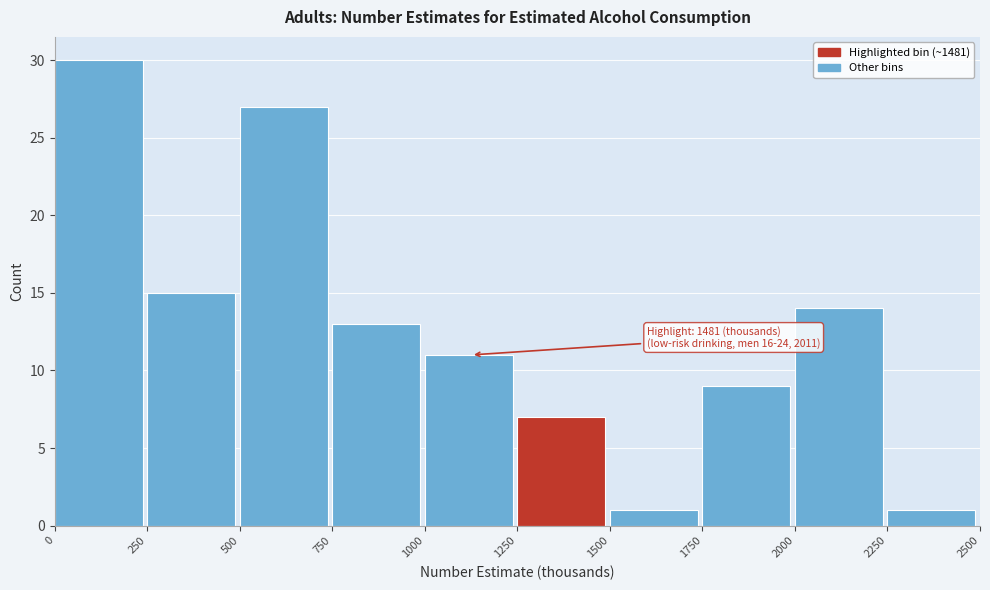

Over which range of the x-axis is the bar tallest?

0 to 250